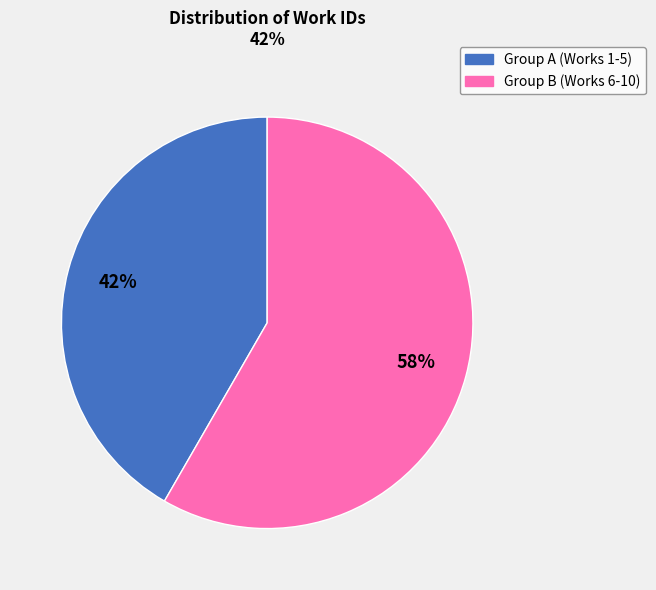

Does any single category account for the majority?

Yes